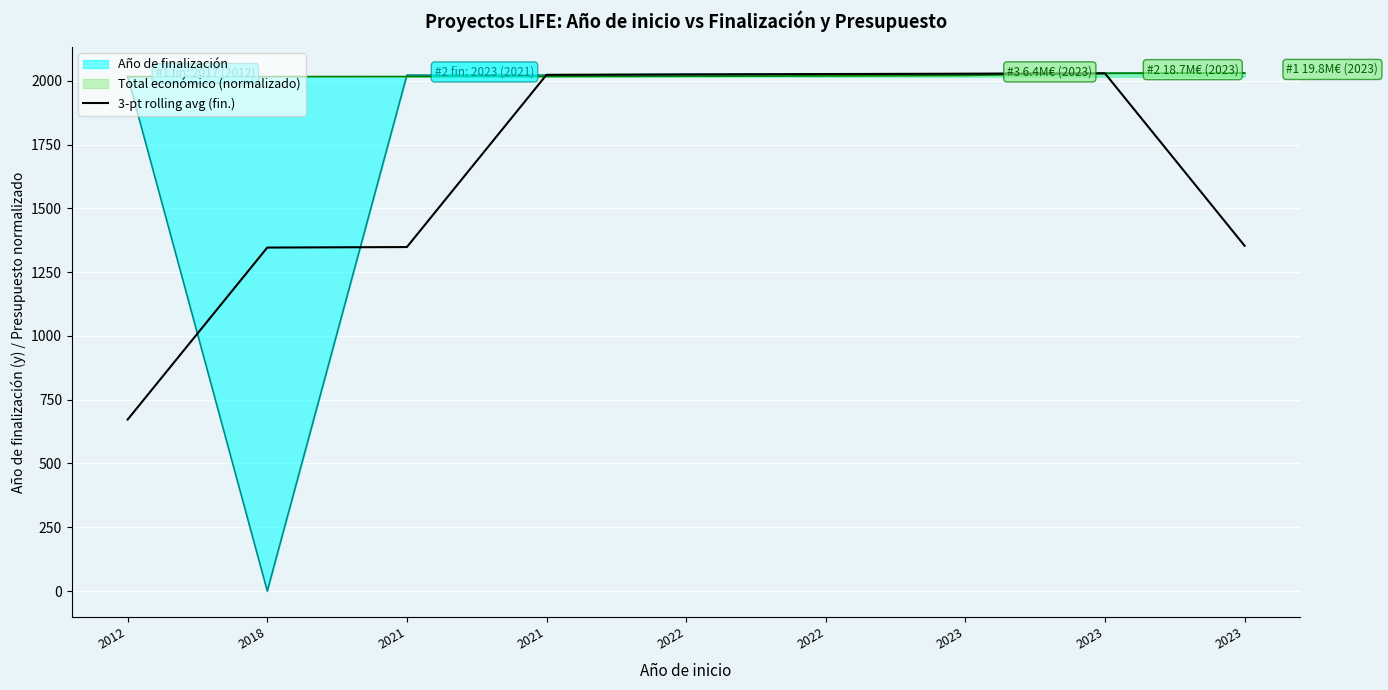

What is the change in value from 2018 to 2023?

+681.7